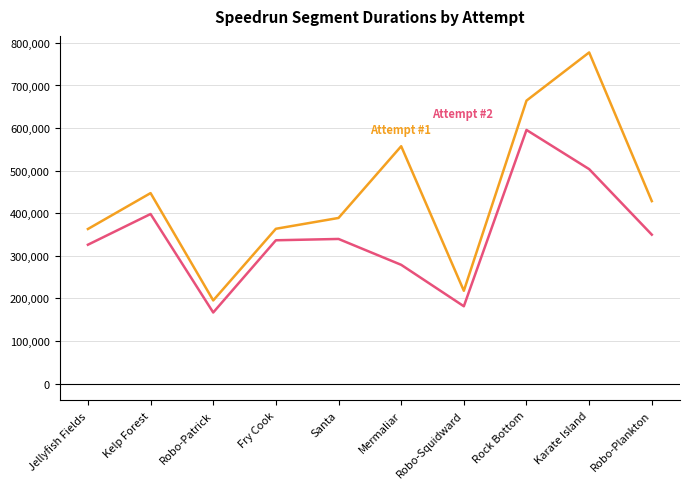

What is the greatest value displayed?

777578